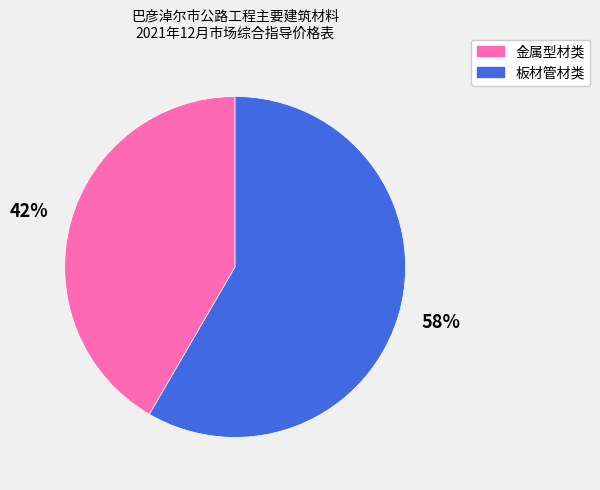

To the nearest percent, what is the average slice percentage?

50%